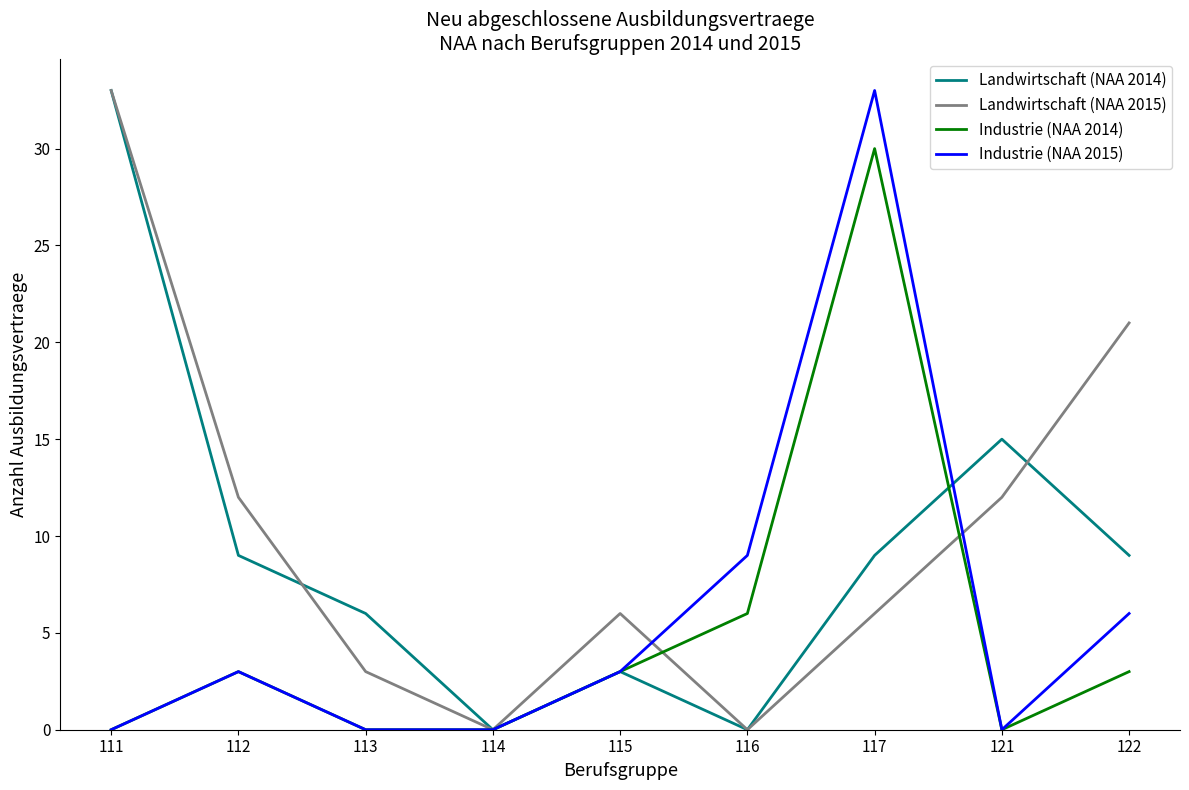

Count the number of categories in the chart.

9